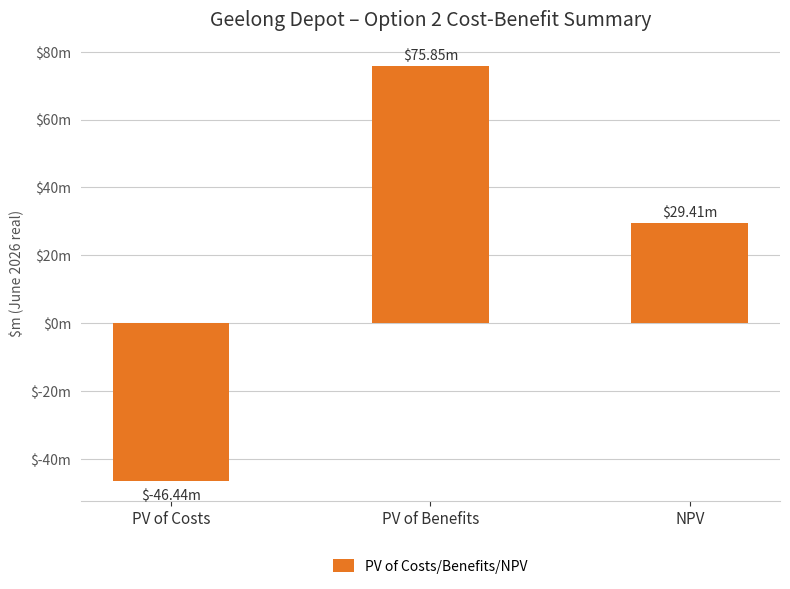

Are the bars horizontal?

No